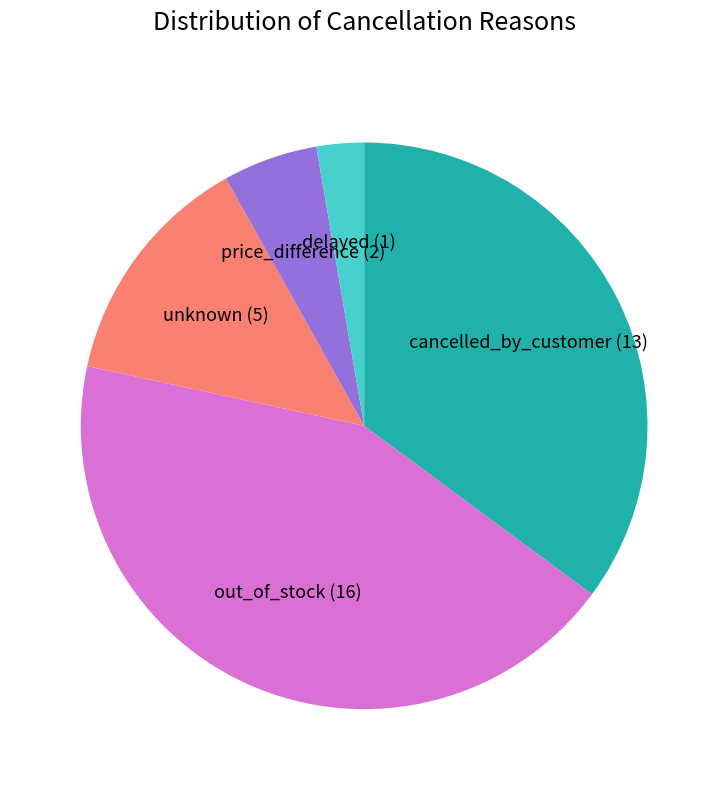

How many segments does this pie chart have?

5